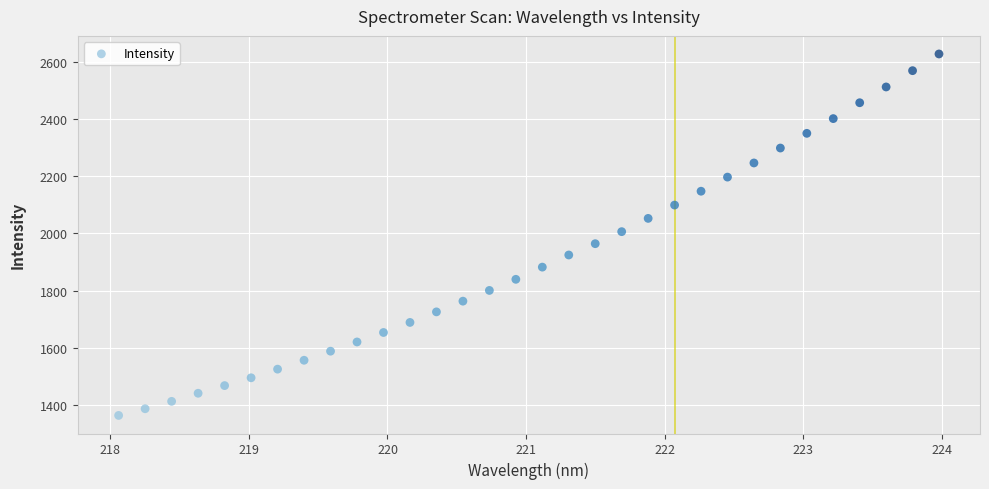

What is the range of Y values (max minus min)?

1261.3